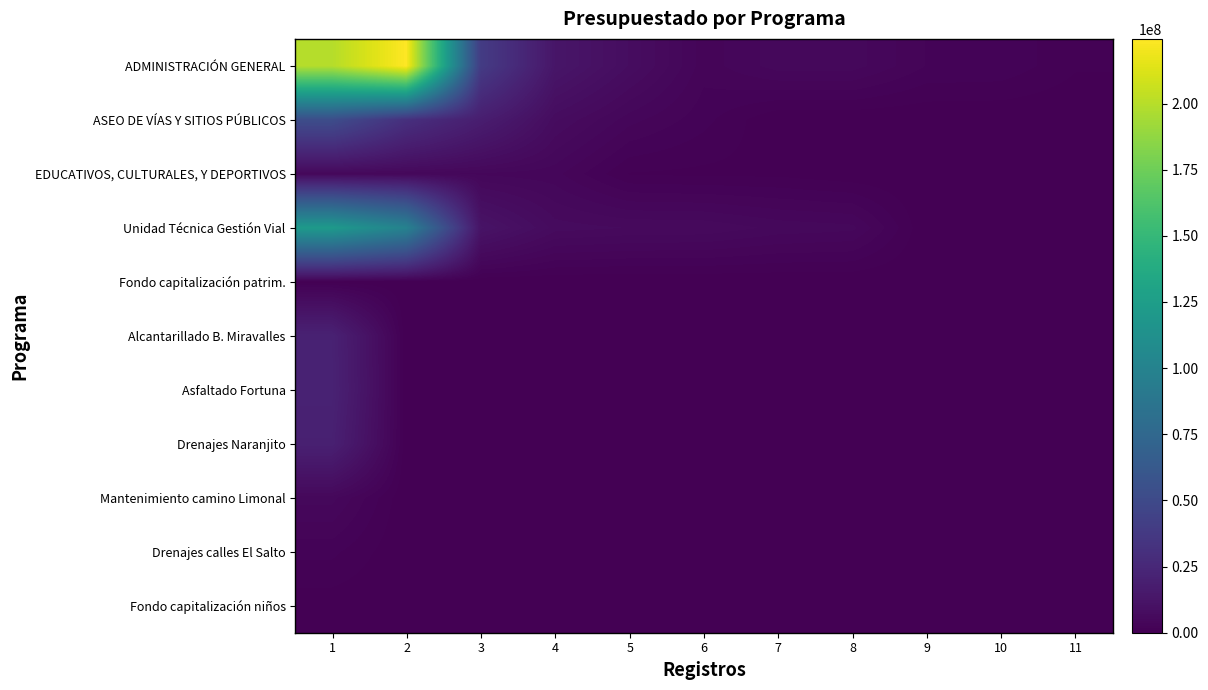

Count the number of categories in the chart.

11